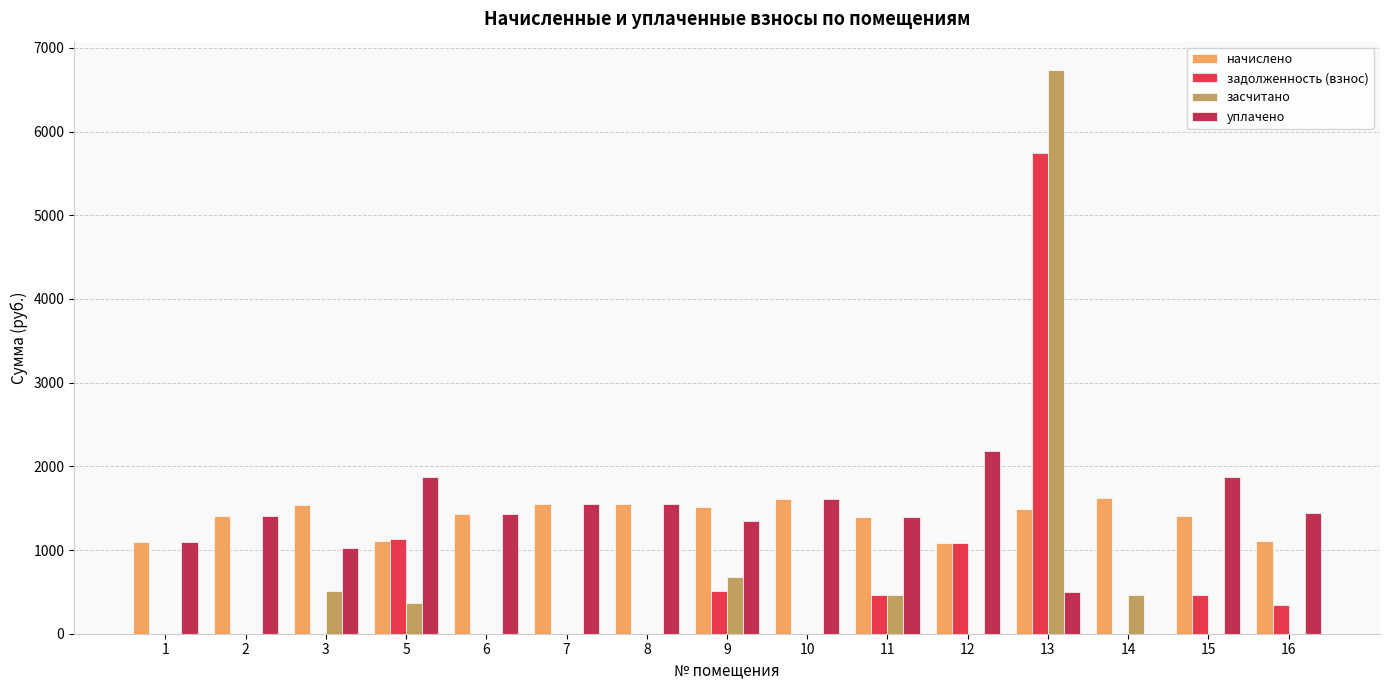

Does the chart contain stacked bars?

No